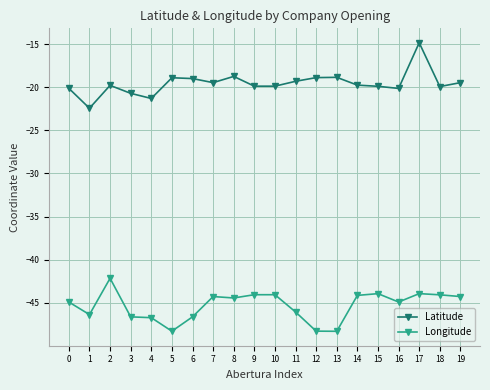

Is the value of Longitude at 7 greater than the value of Latitude at 3?

No